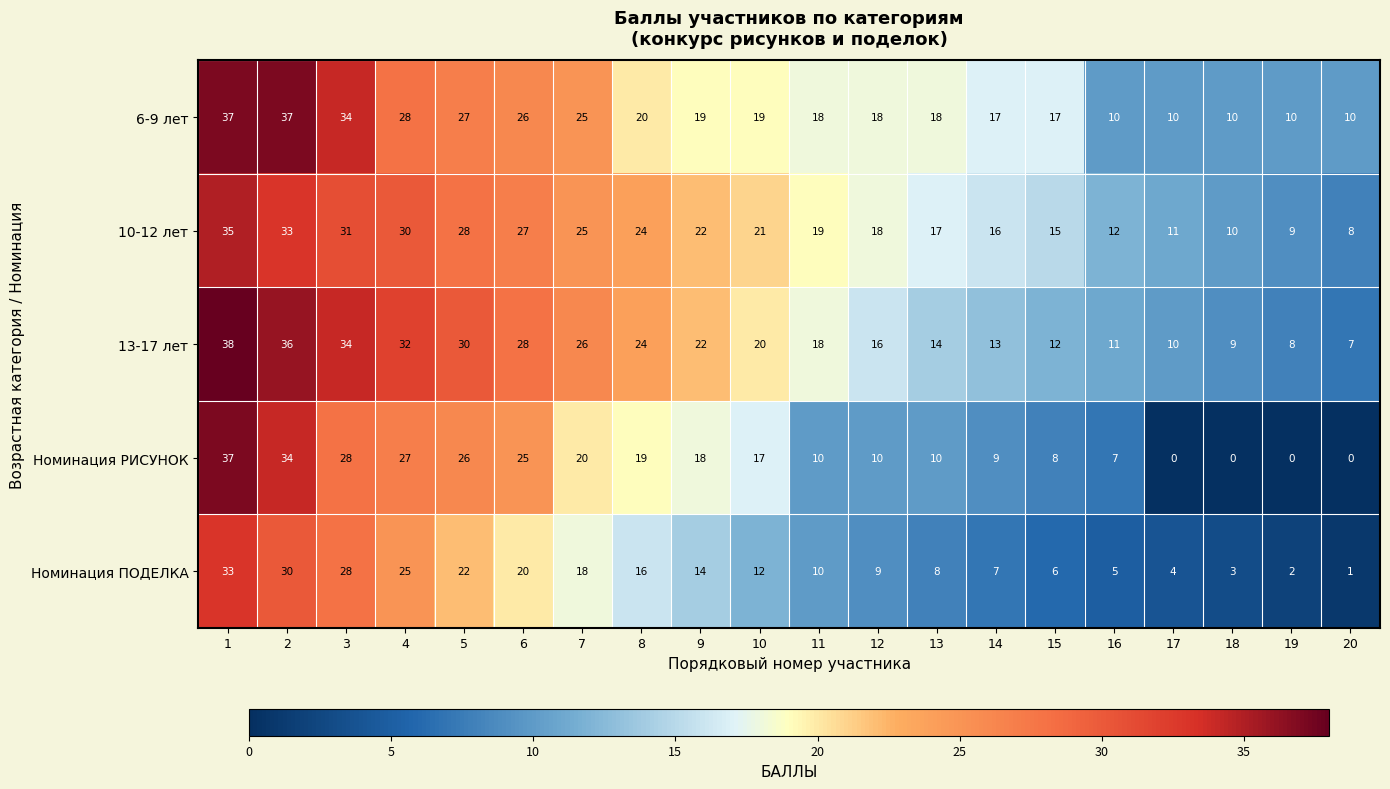

What is the total value across all series at 19?

29